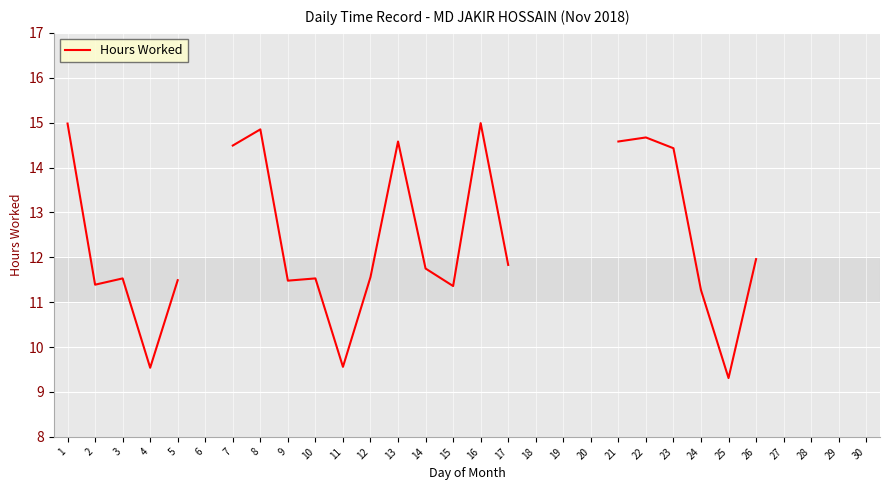

Which has a higher value, 12 or 7?

7